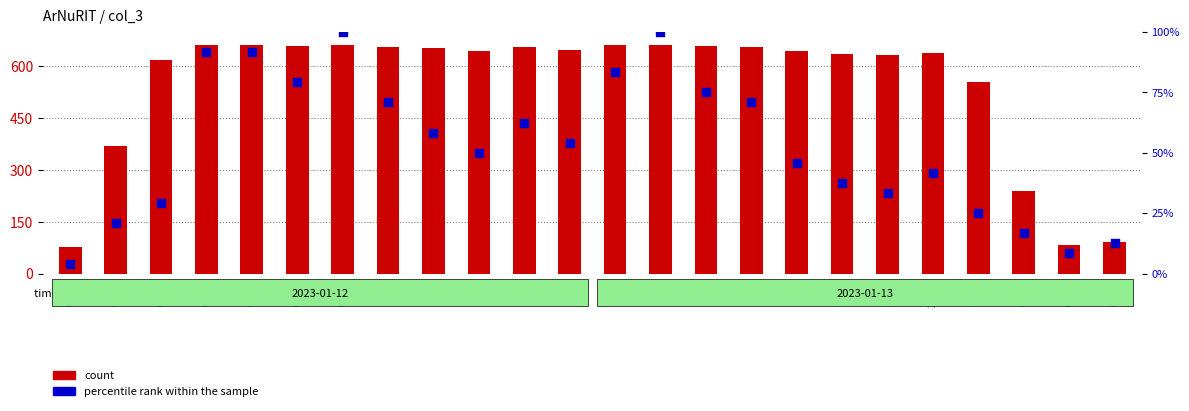

Which series reaches the minimum Y coordinate?

percentile rank within the sample